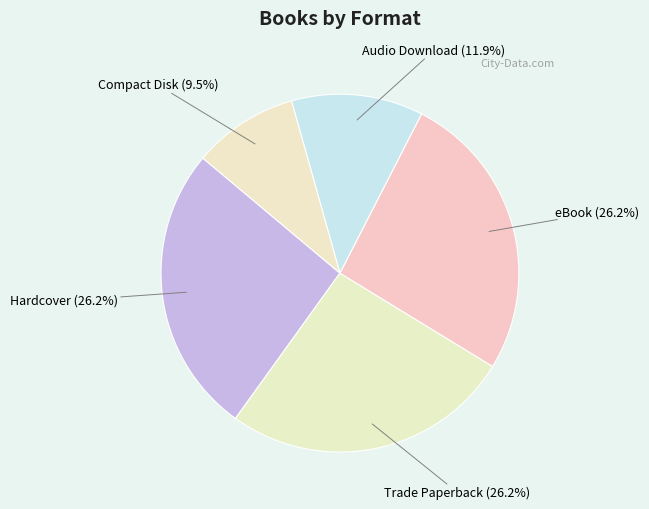

To the nearest percent, what is the average slice percentage?

20%